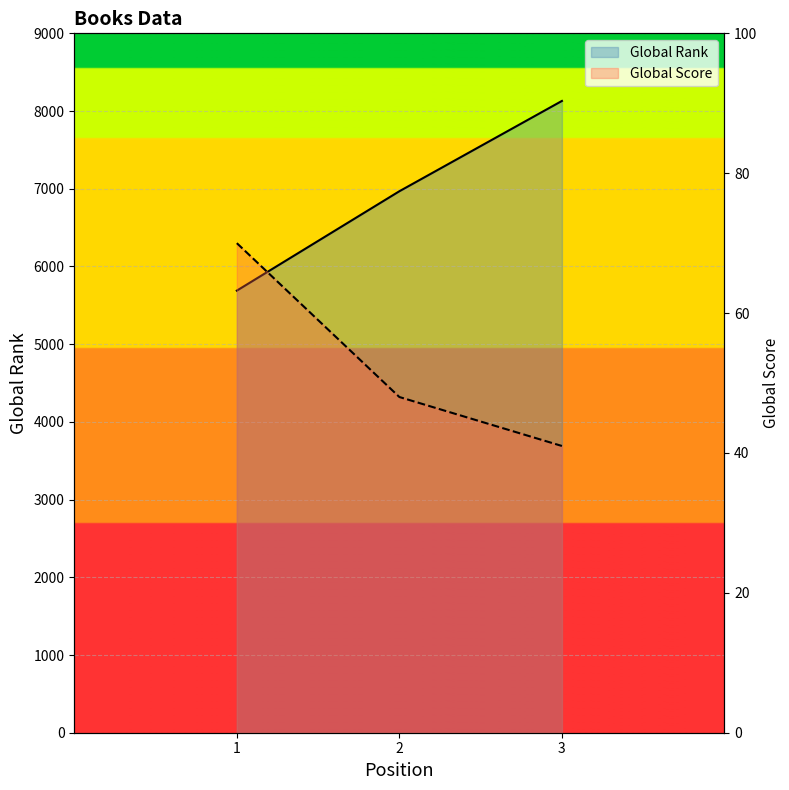

At which label does Global Rank reach its peak?

3